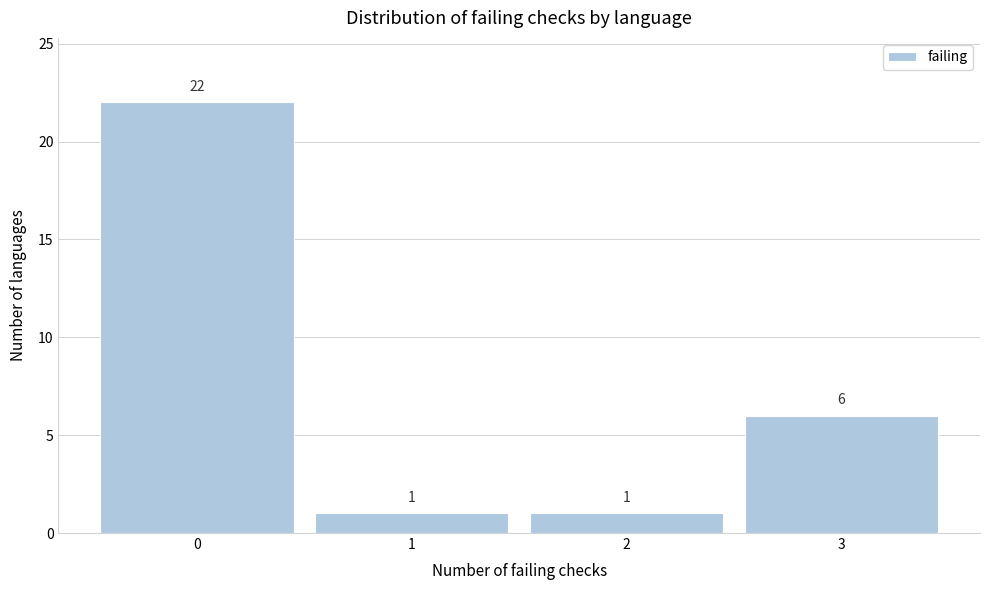

Reading left to right, transcribe all the data shown in this chart.

22	1	1	6